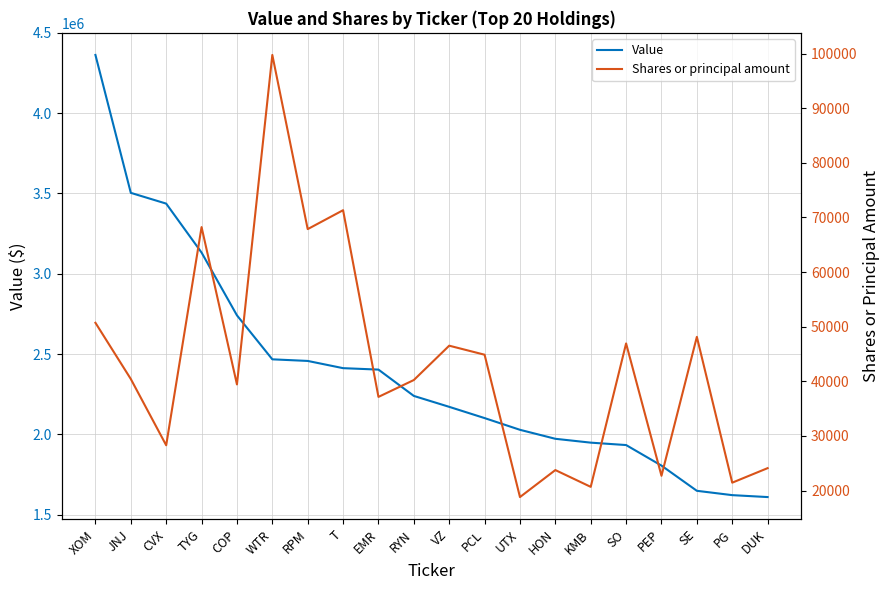

Which series has the largest range (max minus min)?

Value